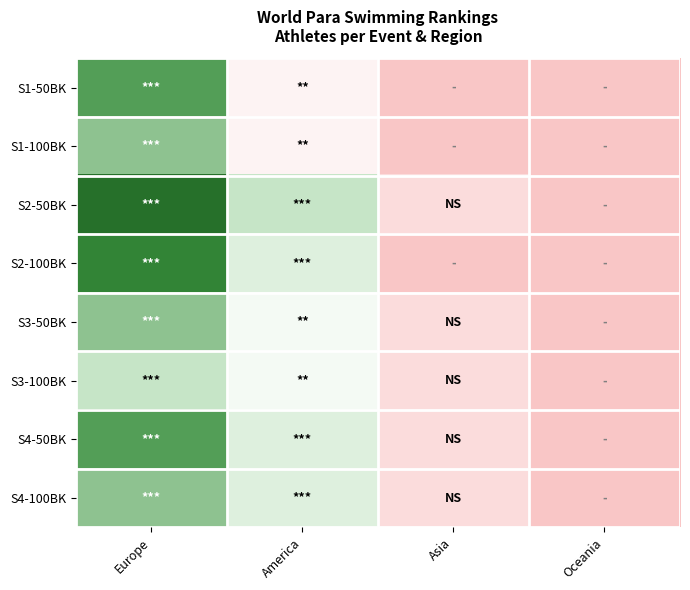

Which series has the widest spread of values?

S2-50BK